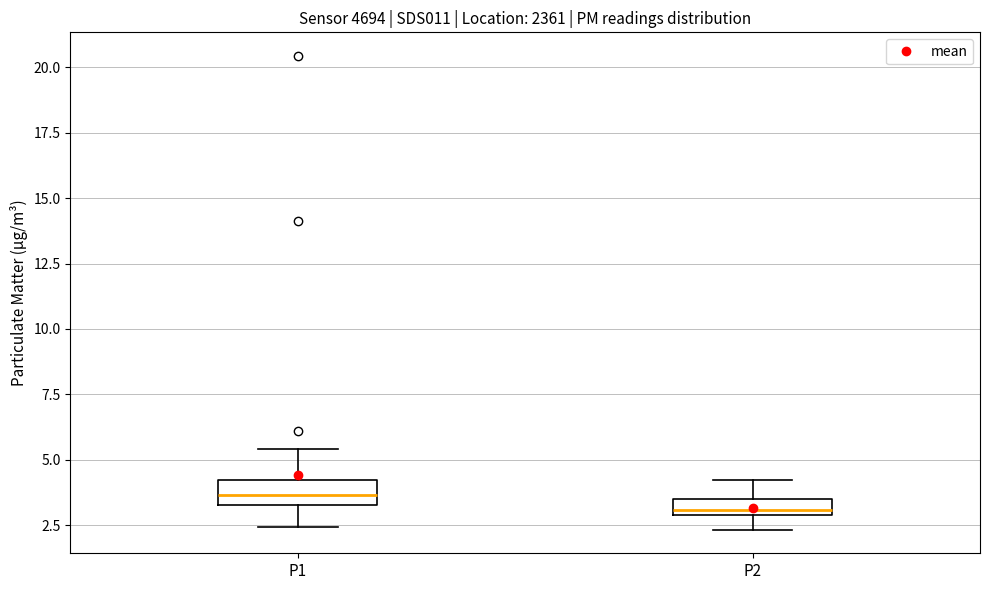

Which box's median line is the highest?

P1